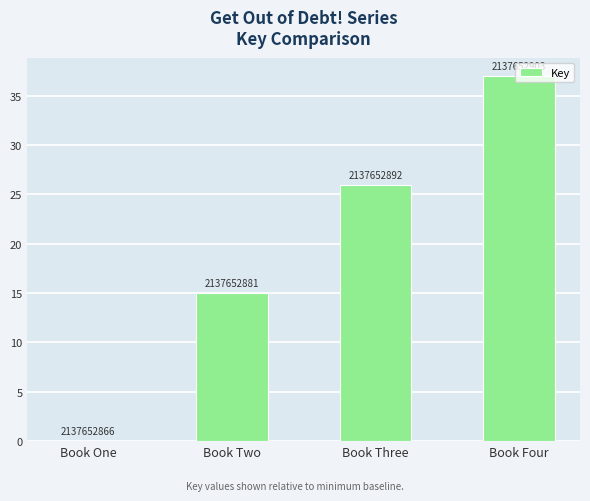

What is the change in value from Book Three to Book Four?

+11